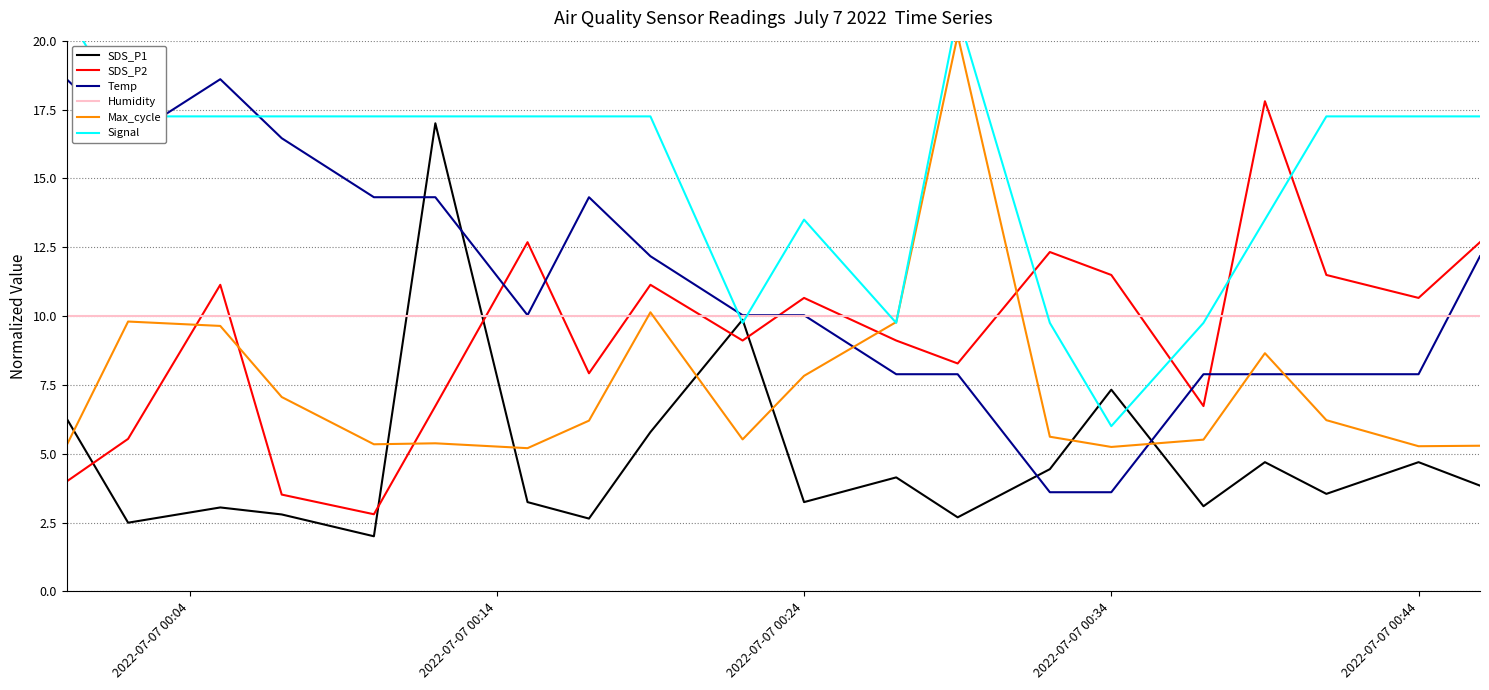

Does the chart have visible grid lines?

Yes